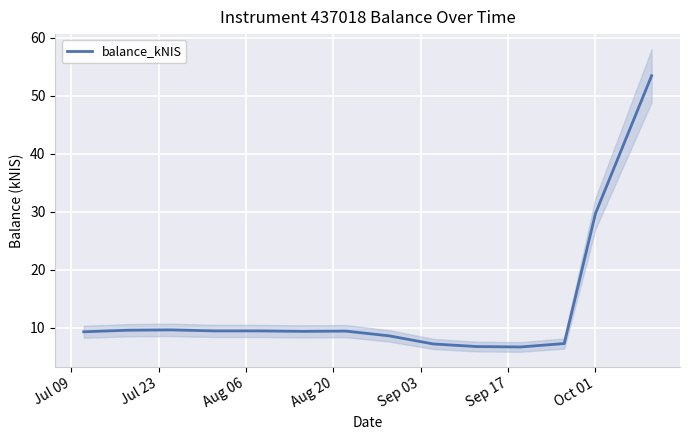

What is the highest value of the balance_kNIS series?

53.5